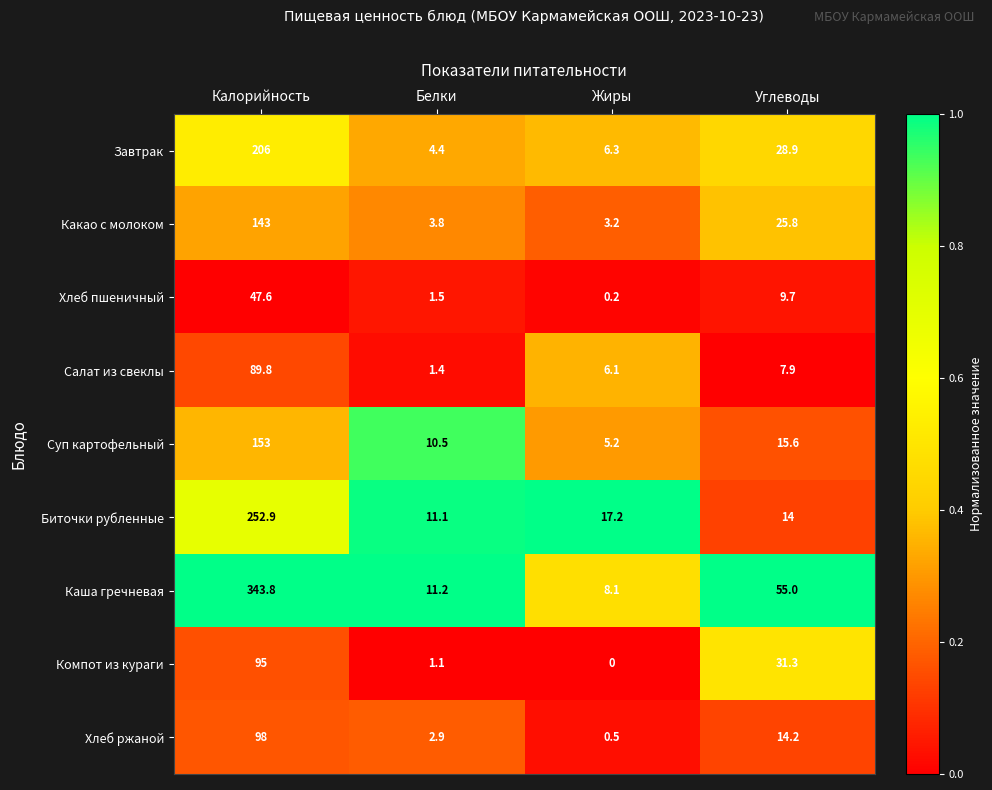

What is the spread (max minus min) of values at Белки?

10.1